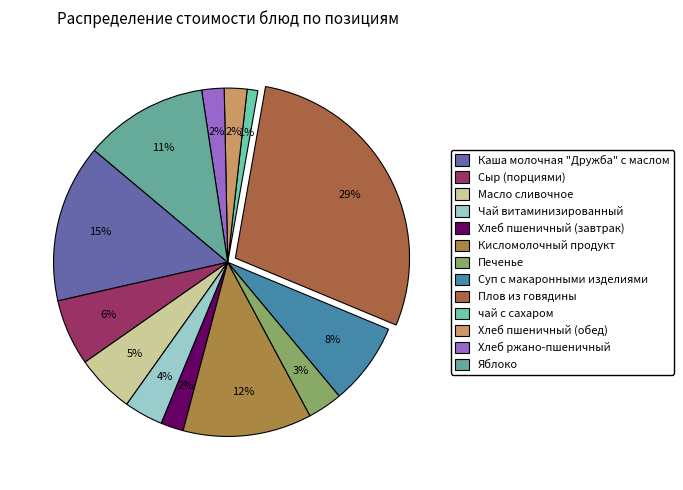

How many slices are in this pie chart?

13